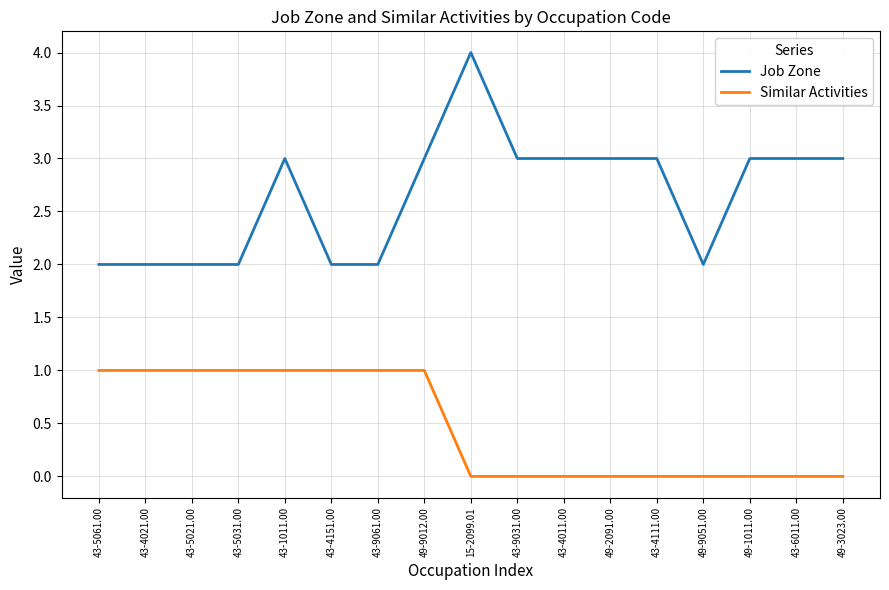

At how many categories does at least one series exceed 0?

17